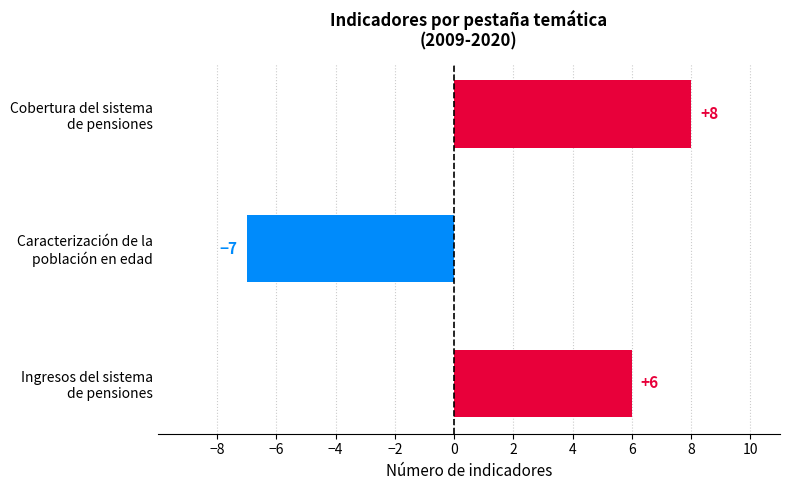

Does the chart contain stacked bars?

No